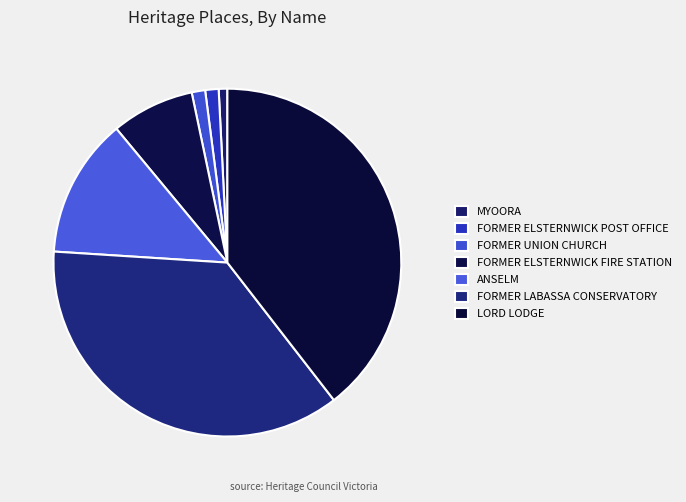

How many slices are in this pie chart?

7